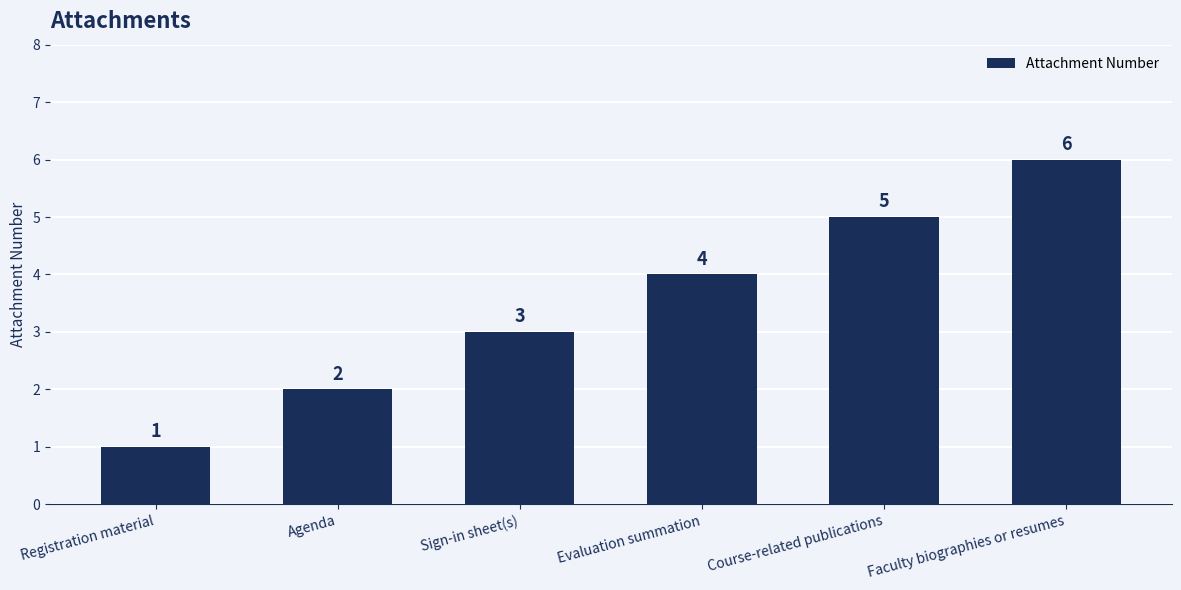

Are the bars horizontal?

No